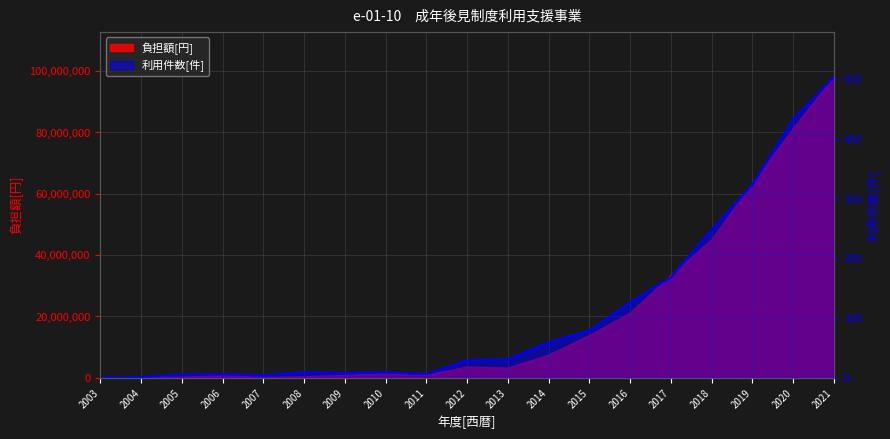

In 利用件数[件], how many points are lower than both neighbors (excluding endpoints)?

3